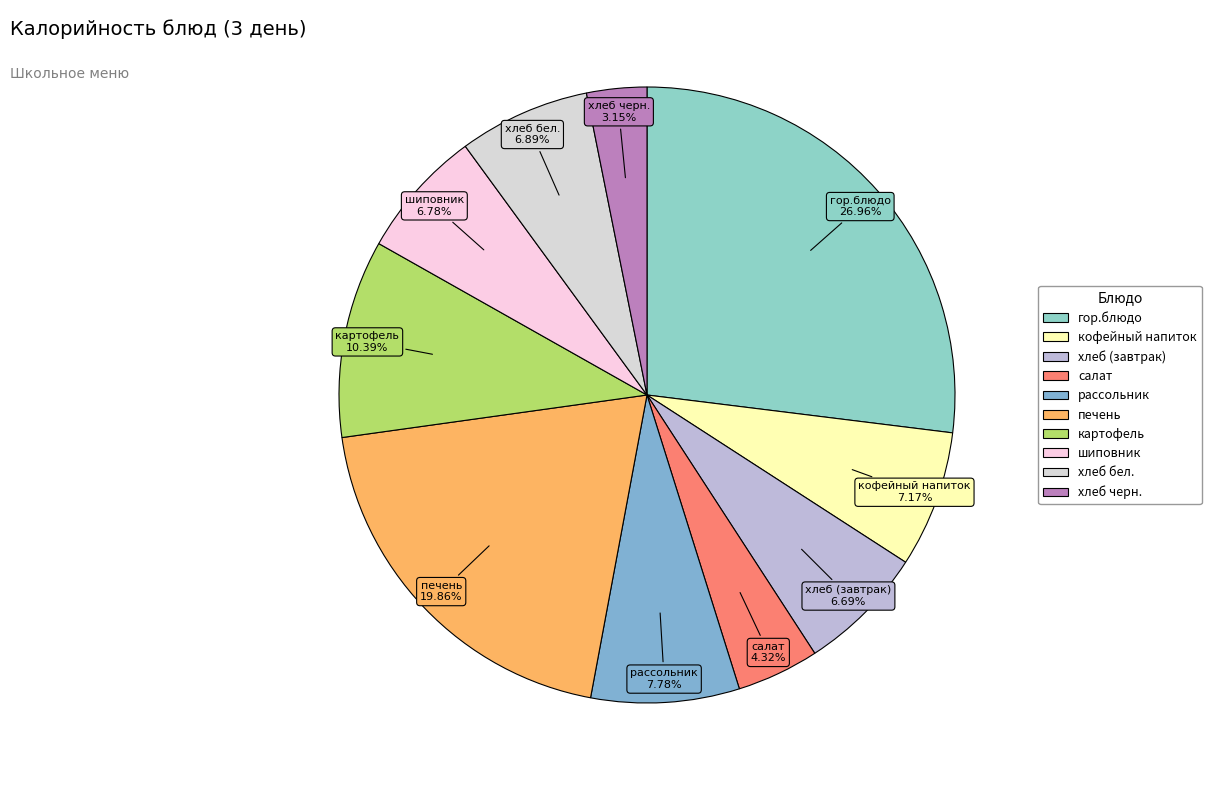

How many segments does this pie chart have?

10